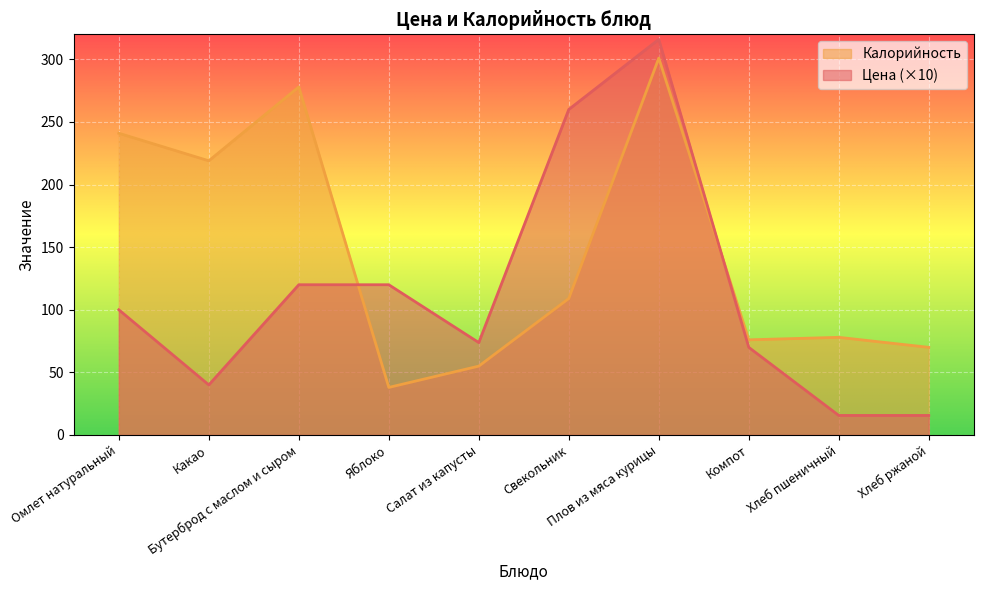

What is the value of the Цена point at the 2nd from the left?

40.0